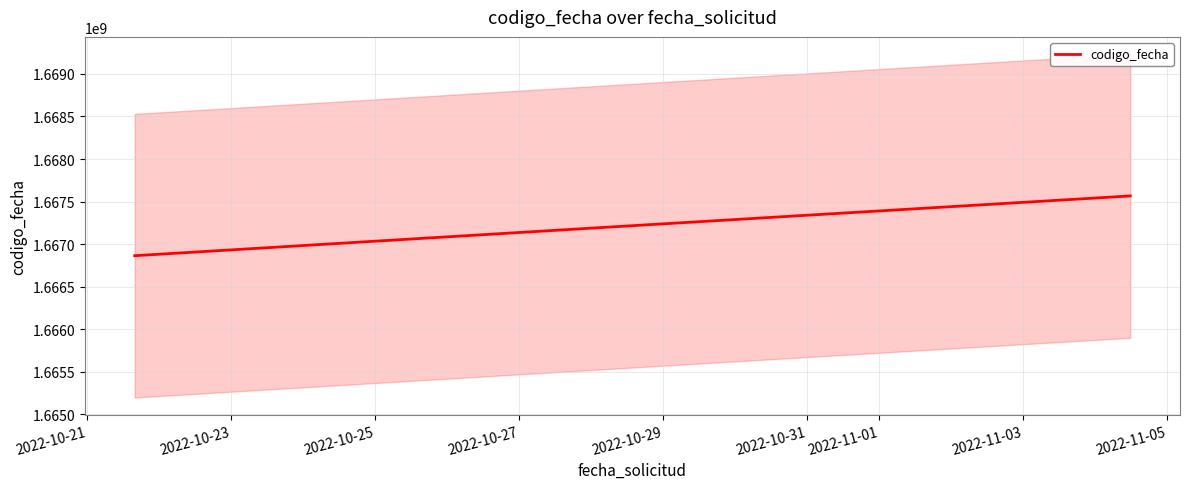

Reading right to left, transcribe all the data shown in this chart.

1667566107	1667211225	1666863710